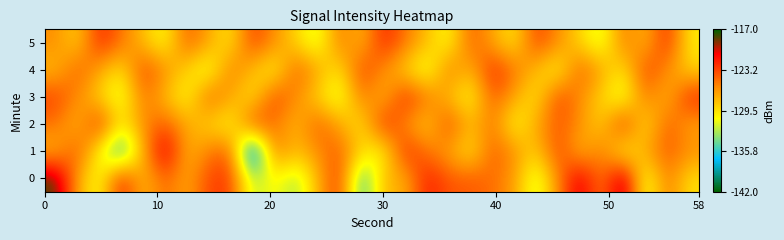

Reading left to right, list all the values displayed in this chart.

0: -117.9	-127.1	-131.3	-121.6	-128.2	-124.4	-127.3	-123.3	-122.8	-132.8	-130.3	-133.2	-127.6	-122.5	-136.4	-127.6	-127.6	-121.6	-123.9	-124.0	-124.8	-126.6	-132.4	-125.9	-119.6	-125.7	-118.2	-132.1	-125.0	-129.5
1: -127.7	-123.5	-130.8	-137.5	-127.3	-119.4	-127.8	-125.4	-123.9	-142.0	-125.0	-128.0	-126.0	-124.0	-129.0	-131.0	-122.0	-125.0	-127.0	-130.0	-124.0	-126.0	-129.0	-123.0	-128.0	-125.0	-131.0	-127.0	-124.0	-126.0
2: -125.0	-128.0	-122.0	-130.0	-126.0	-124.0	-127.0	-129.0	-131.0	-123.0	-125.0	-128.0	-124.0	-127.0	-130.0	-122.0	-126.0	-129.0	-123.0	-128.0	-125.0	-131.0	-127.0	-124.0	-126.0	-129.0	-122.0	-130.0	-124.0	-127.0
3: -123.0	-126.0	-129.0	-132.0	-125.0	-128.0	-131.0	-124.0	-127.0	-130.0	-123.0	-126.0	-129.0	-132.0	-125.0	-128.0	-122.0	-125.0	-128.0	-131.0	-124.0	-127.0	-130.0	-123.0	-126.0	-129.0	-132.0	-125.0	-128.0	-122.0
4: -128.0	-124.0	-127.0	-130.0	-123.0	-126.0	-129.0	-132.0	-125.0	-128.0	-131.0	-124.0	-127.0	-130.0	-123.0	-126.0	-129.0	-132.0	-125.0	-128.0	-122.0	-125.0	-128.0	-131.0	-124.0	-127.0	-130.0	-123.0	-126.0	-129.0
5: -126.0	-129.0	-122.0	-125.0	-128.0	-131.0	-124.0	-127.0	-130.0	-123.0	-126.0	-129.0	-132.0	-125.0	-128.0	-122.0	-125.0	-128.0	-131.0	-124.0	-127.0	-130.0	-123.0	-126.0	-129.0	-132.0	-125.0	-128.0	-122.0	-130.0